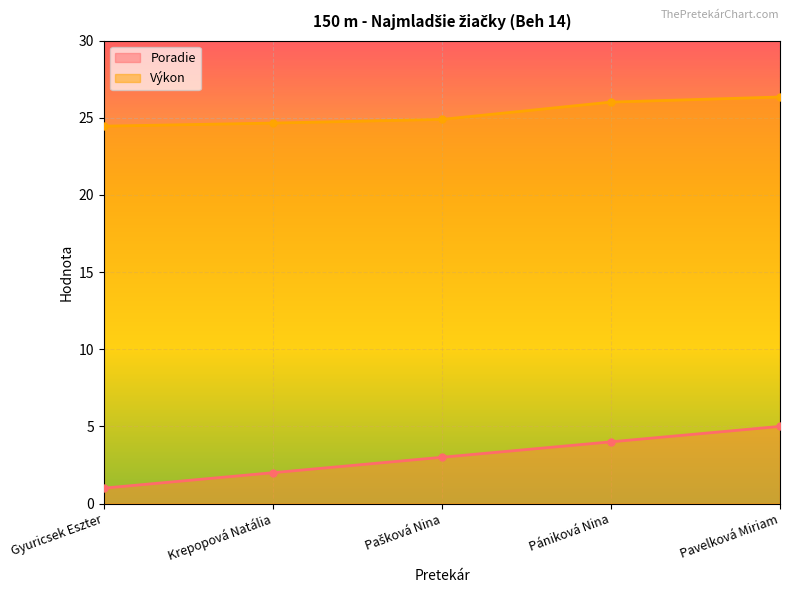

Which series has the widest spread of values?

Poradie